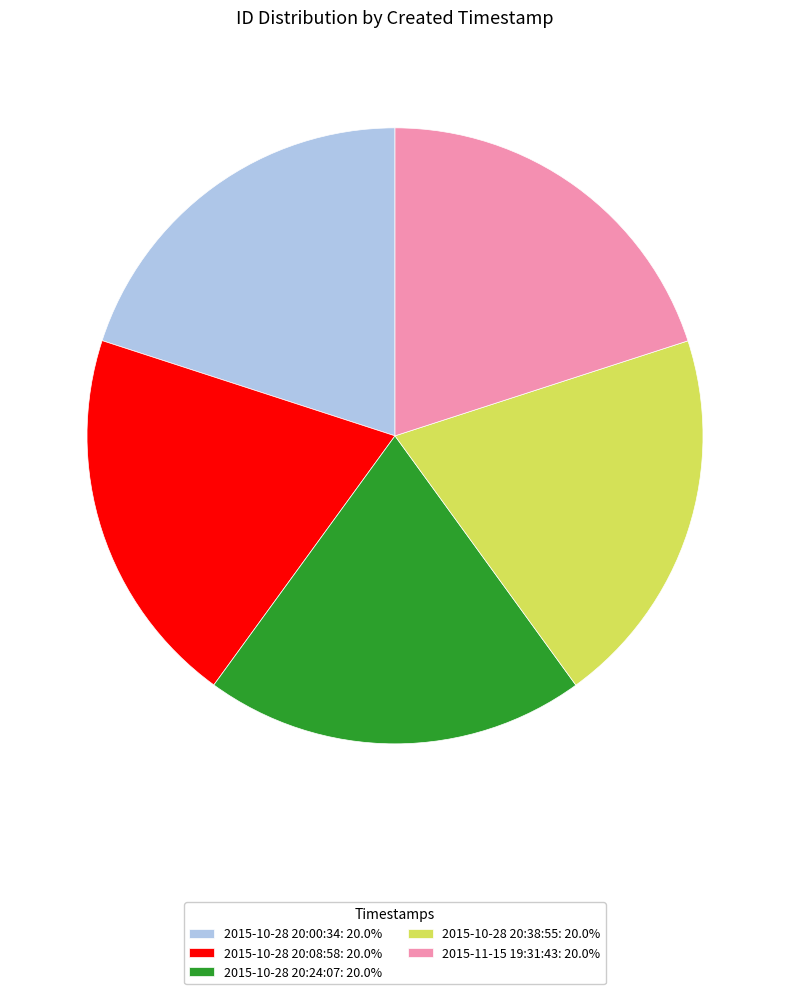

Does 2015-10-28 20:24:07 account for over 50% of the chart?

No